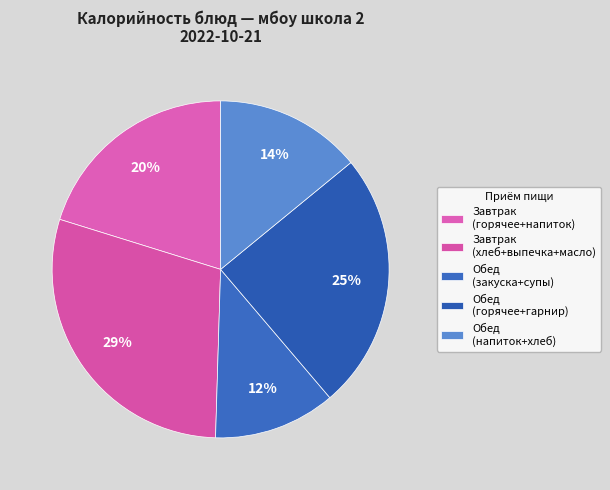

Count the number of slices in the pie.

5